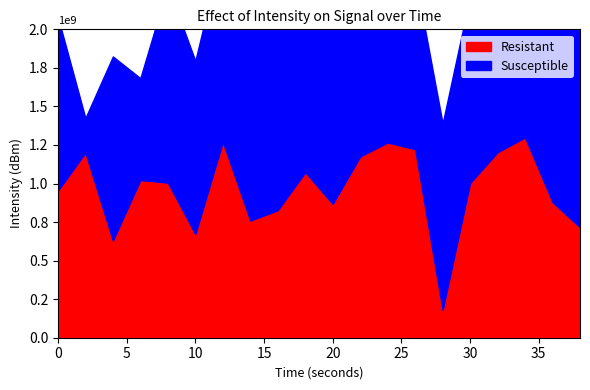

At which category does Resistant reach its first local valley?

4